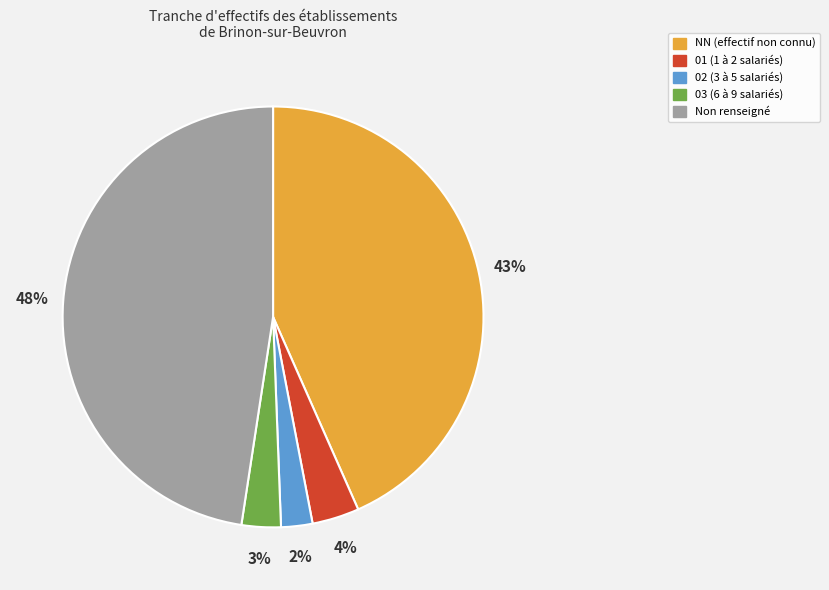

Does any single category account for the majority?

No